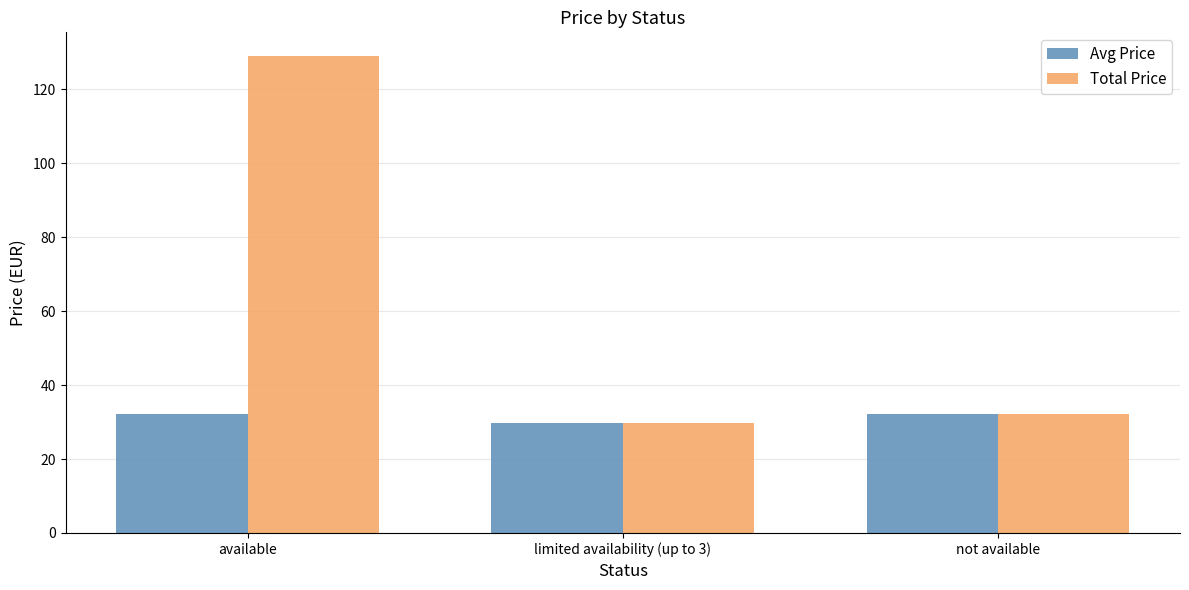

What is the total value across all series at limited availability (up to 3)?

59.3